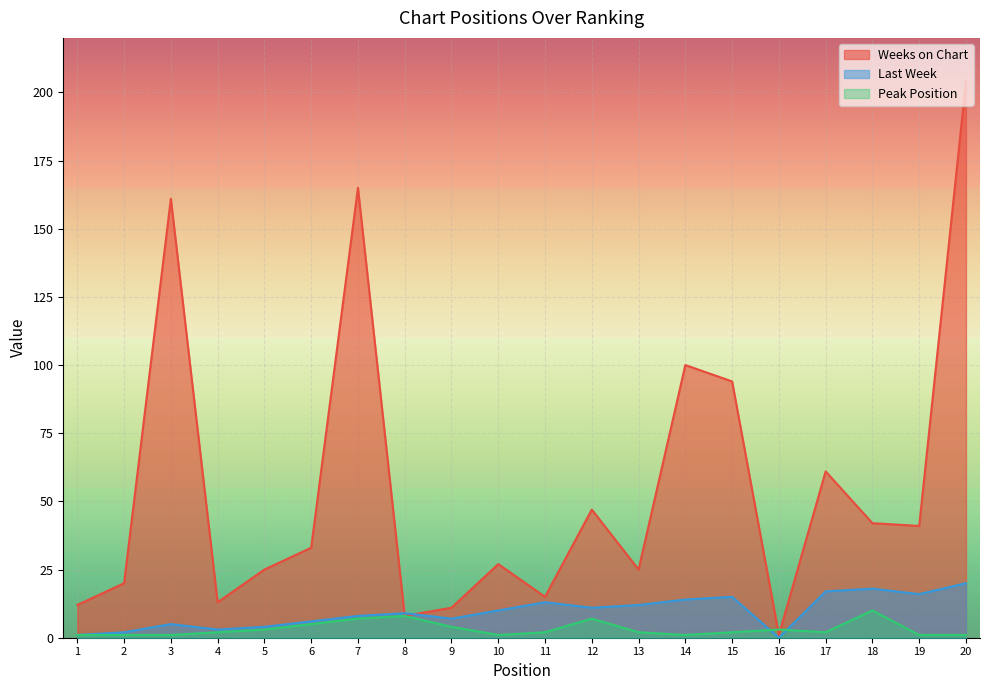

True or false: Last Week has more than 0 interior local peaks.

True